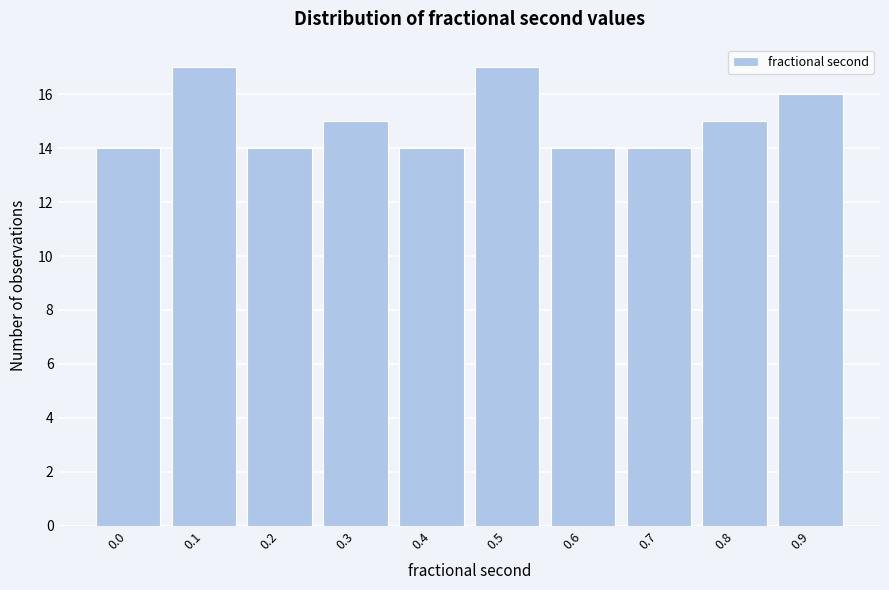

Reading left to right, transcribe all the data shown in this chart.

0.0=14	0.1=17	0.2=14	0.3=15	0.4=14	0.5=17	0.6=14	0.7=14	0.8=15	0.9=16